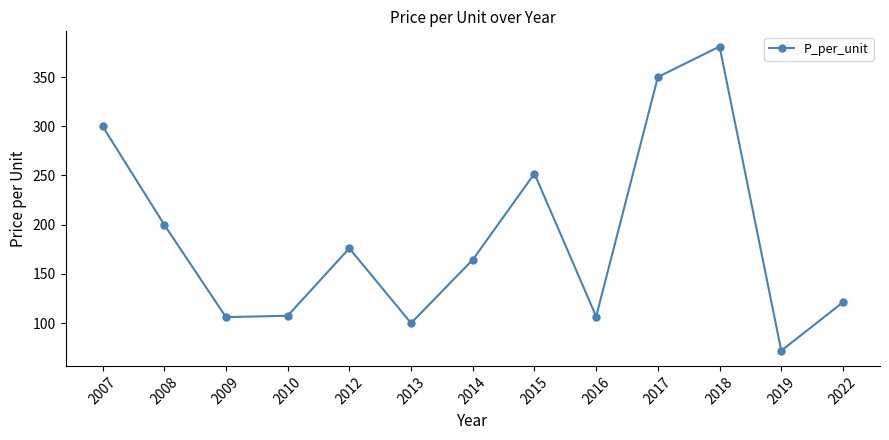

Where is the first local maximum?

2012